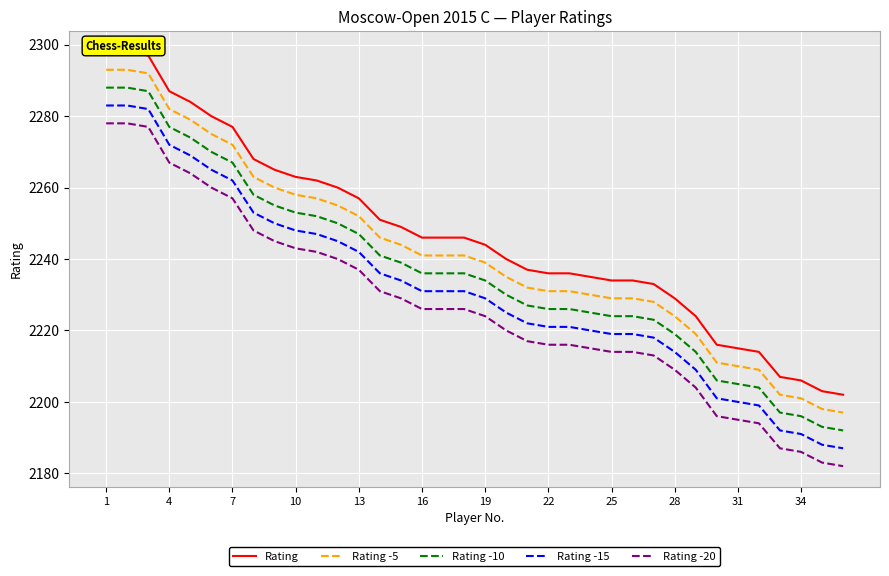

Is this an area chart (filled region under the line)?

No